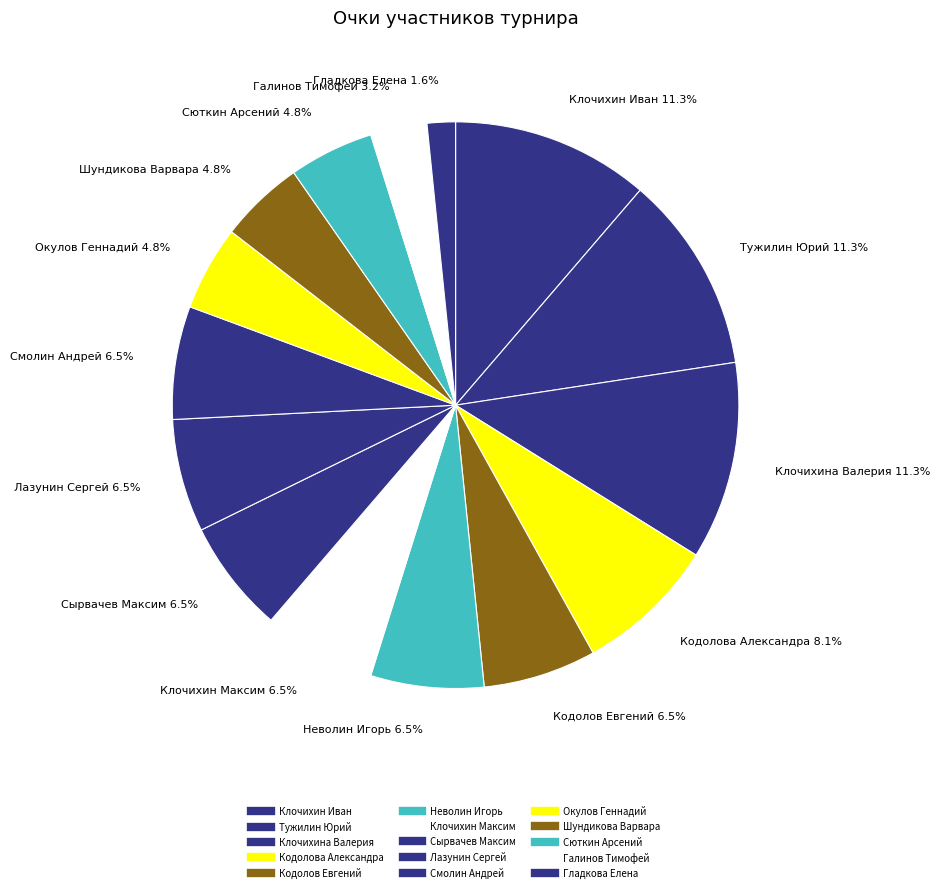

What is the ratio of the value at Смолин Андрей to the value at Окулов Геннадий?

1.3